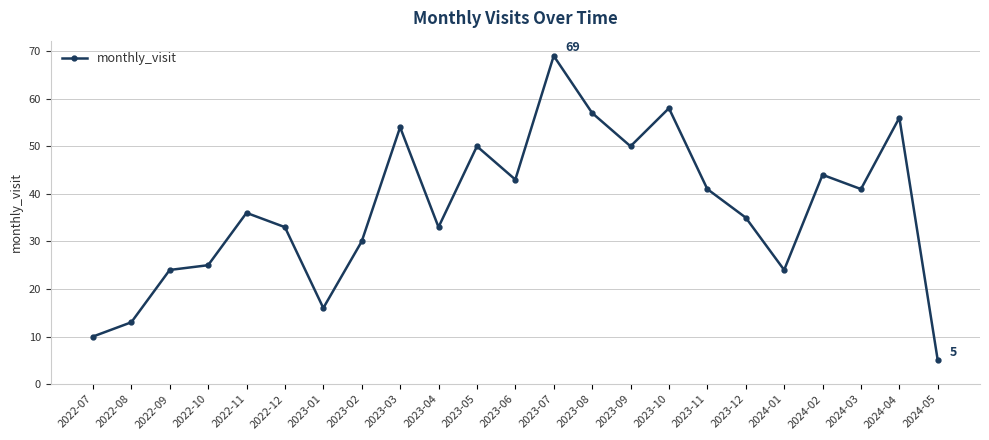

At which category does the data reach its first local peak?

2022-11